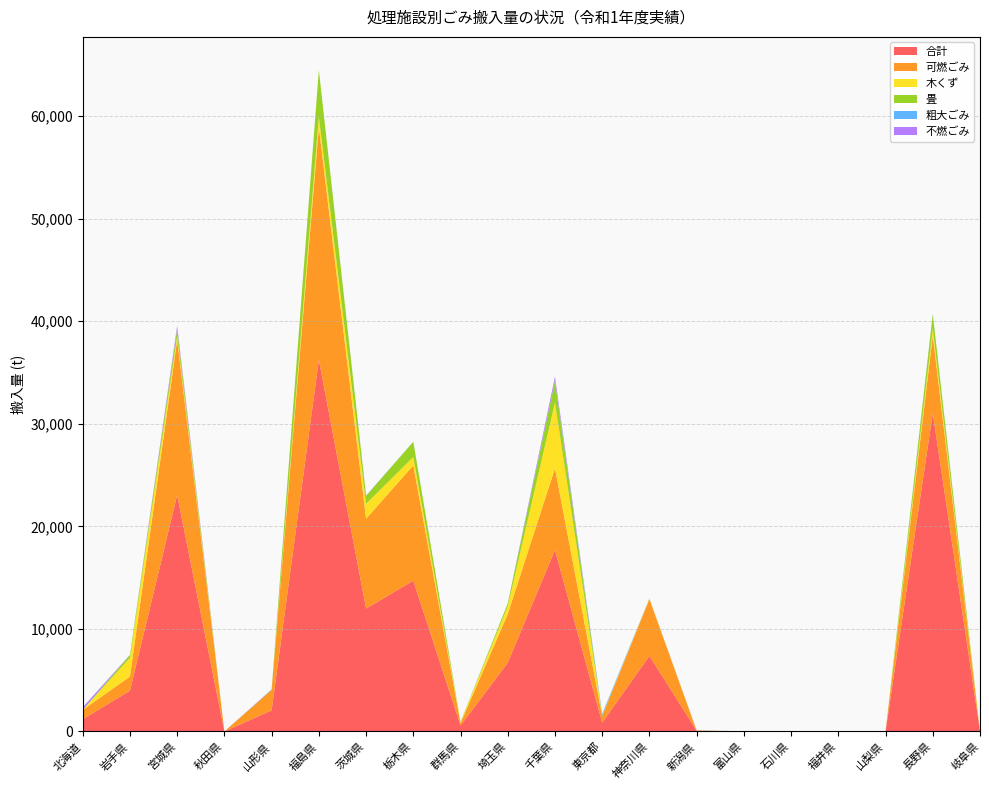

Reading left to right, what are all the values shown in this chart?

合計: 1177	3968	23053	0	2052	36239	11980	14701	570	6701	17698	854	7363	77	0	0	0	0	31045	16
可燃ごみ: 919	1381	15126	0	1998	22680	8759	11244	244	4748	7969	650	5542	0	0	0	0	0	7564	16
木くず: 0	1839	383	0	0	1004	1455	818	104	759	6418	34	65	33	0	0	0	0	662	0
畳: 0	265	689	0	7	4586	771	1488	10	277	2069	5	0	0	0	0	0	0	1421	0
粗大ごみ: 6	9	0	0	36	0	11	2	17	0	77	165	5	11	0	0	0	0	42	0
不燃ごみ: 251	7	308	0	11	3	27	0	0	0	370	0	7	9	0	0	0	0	1	0